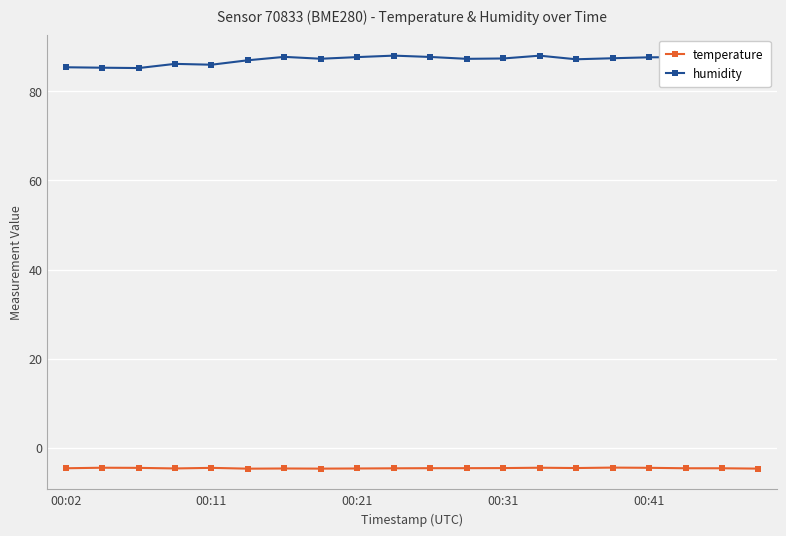

Reading right to left, extract all data points from this chart.

temperature: -4.7	-4.6	-4.6	-4.5	-4.4	-4.5	-4.5	-4.5	-4.6	-4.6	-4.6	-4.6	-4.7	-4.6	-4.7	-4.5	-4.6	-4.5	-4.5	-4.6
humidity: 88.0	87.7	87.7	87.6	87.4	87.2	88.0	87.3	87.3	87.7	88.0	87.7	87.3	87.7	87.0	86.0	86.1	85.2	85.3	85.4